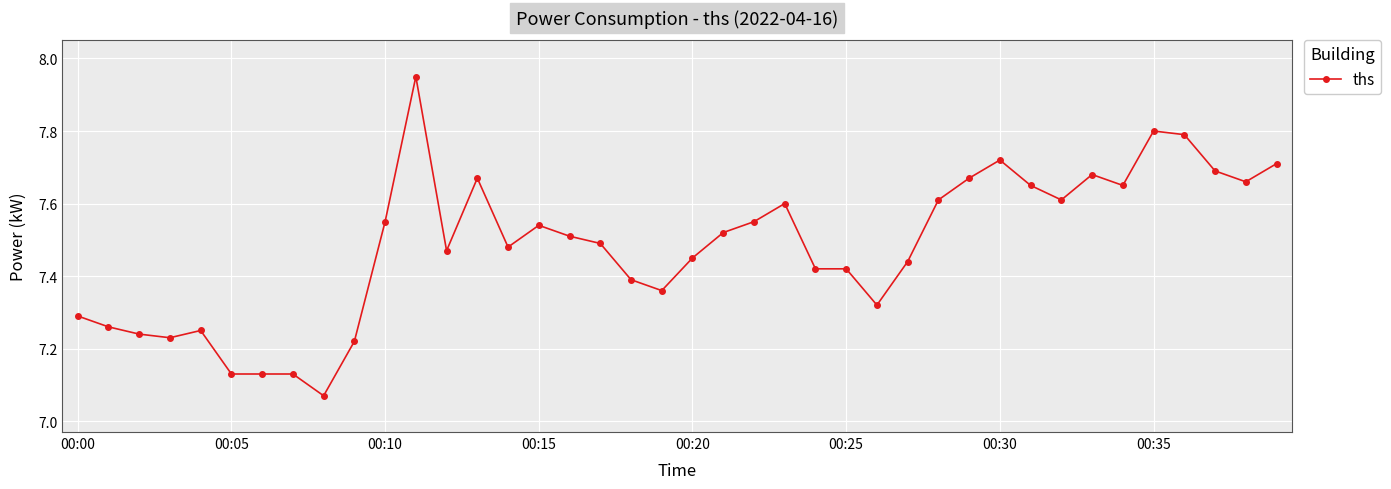

What is the value of the 33rd point from the left?

7.6